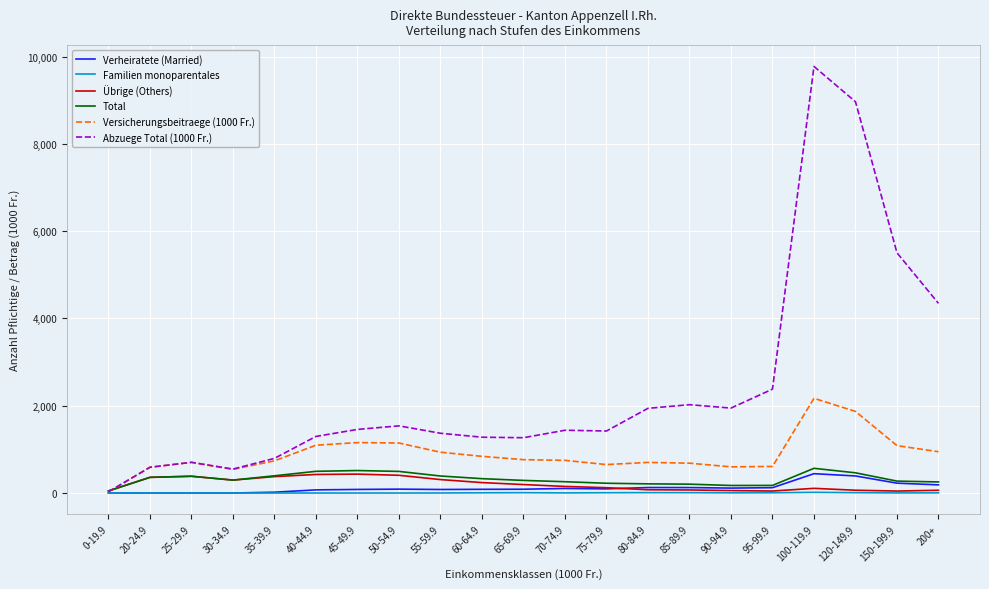

At which category does the chart reach its peak across all series?

100-119.9